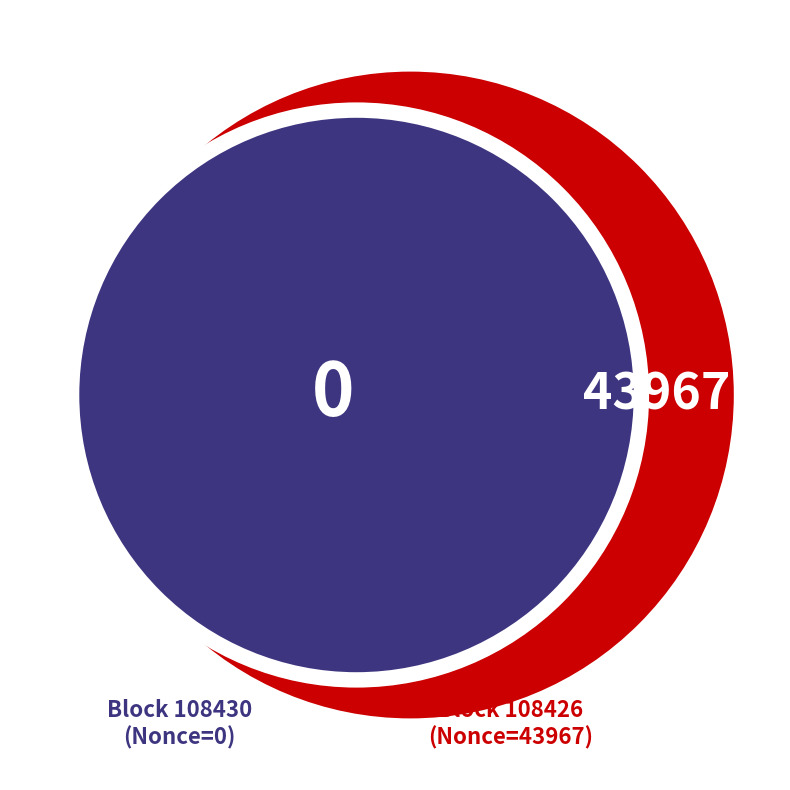

Is there a majority slice in this chart?

Yes